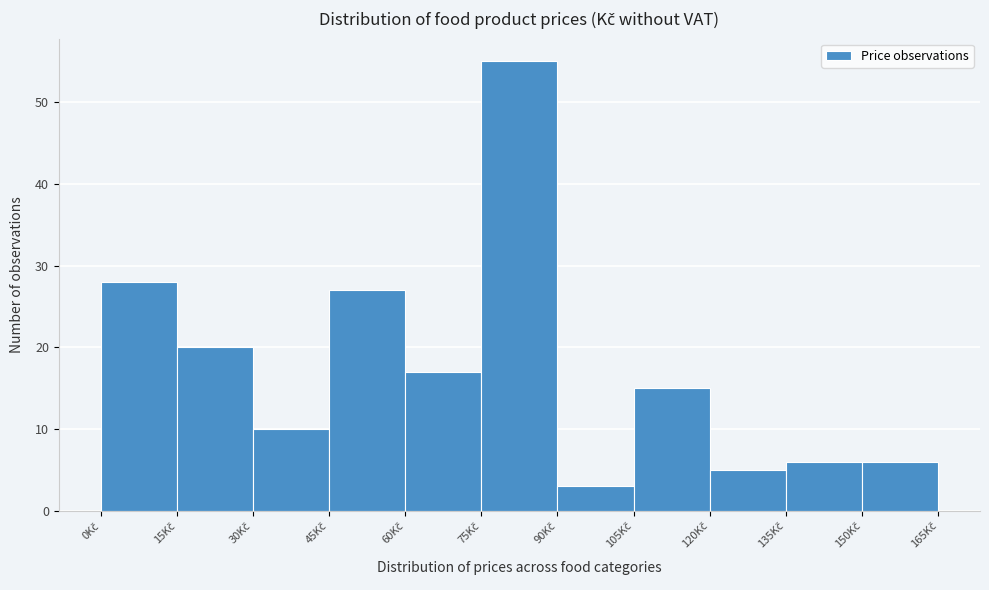

Which range on the x-axis has the tallest bar?

75 to 90